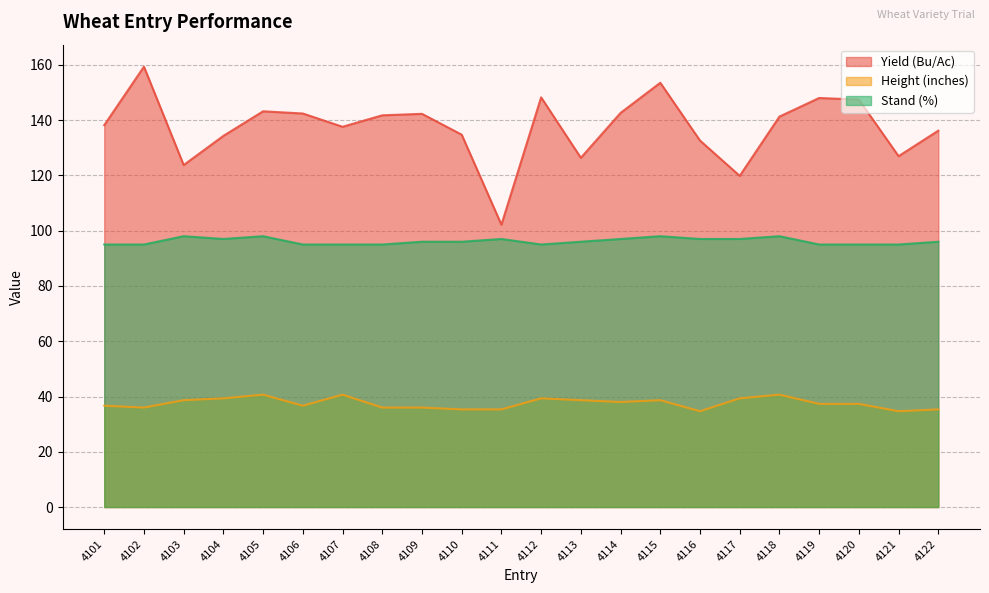

List the series in order of their peak value, lowest first.

Height (inches), Stand (%), Yield (Bu/Ac)